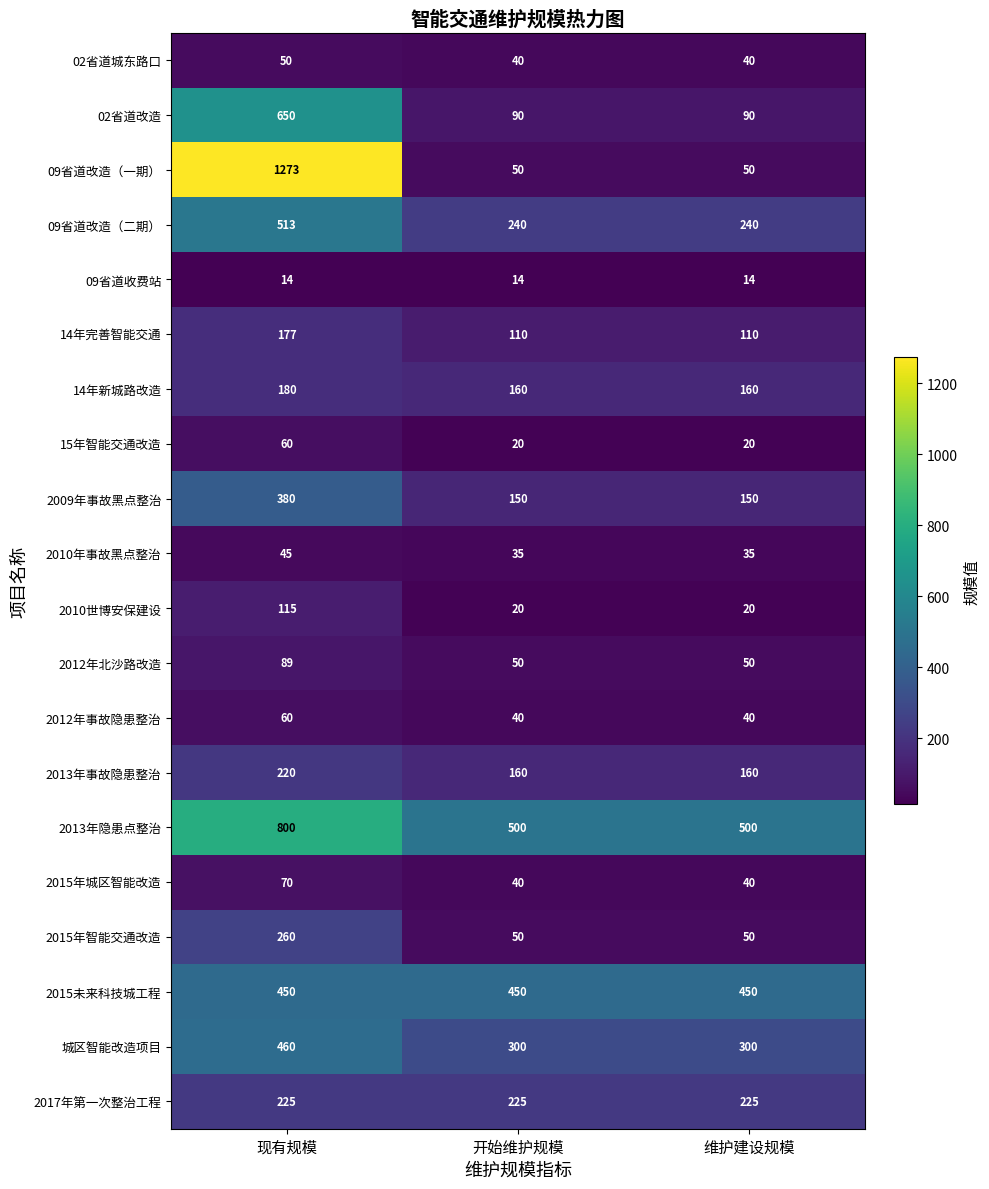

What is the maximum value for 2010年事故黑点整治?

45